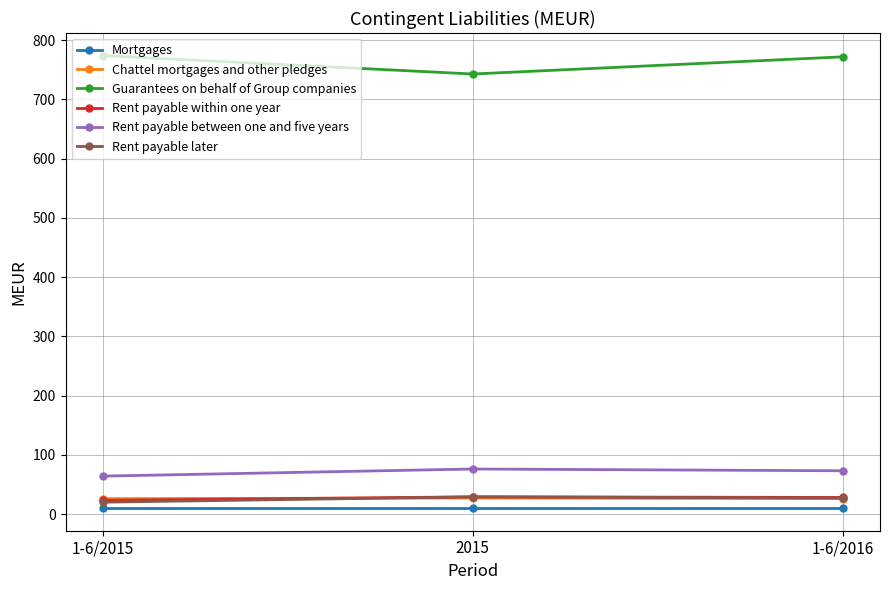

Which series has the largest total across all categories?

Guarantees on behalf of Group companies